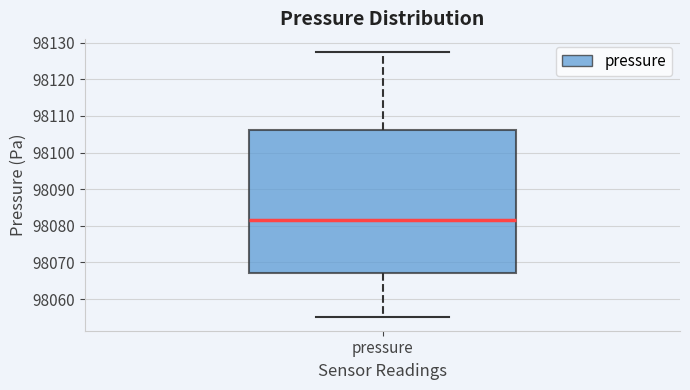

Read this box plot against the y-axis: the position of the median line, the range covered by the box, and the ends of both whiskers. The values are not printed on the chart, so give them approximately, as read against the axis.

median 98081, box 98067 to 98106, whiskers 98055 to 98127